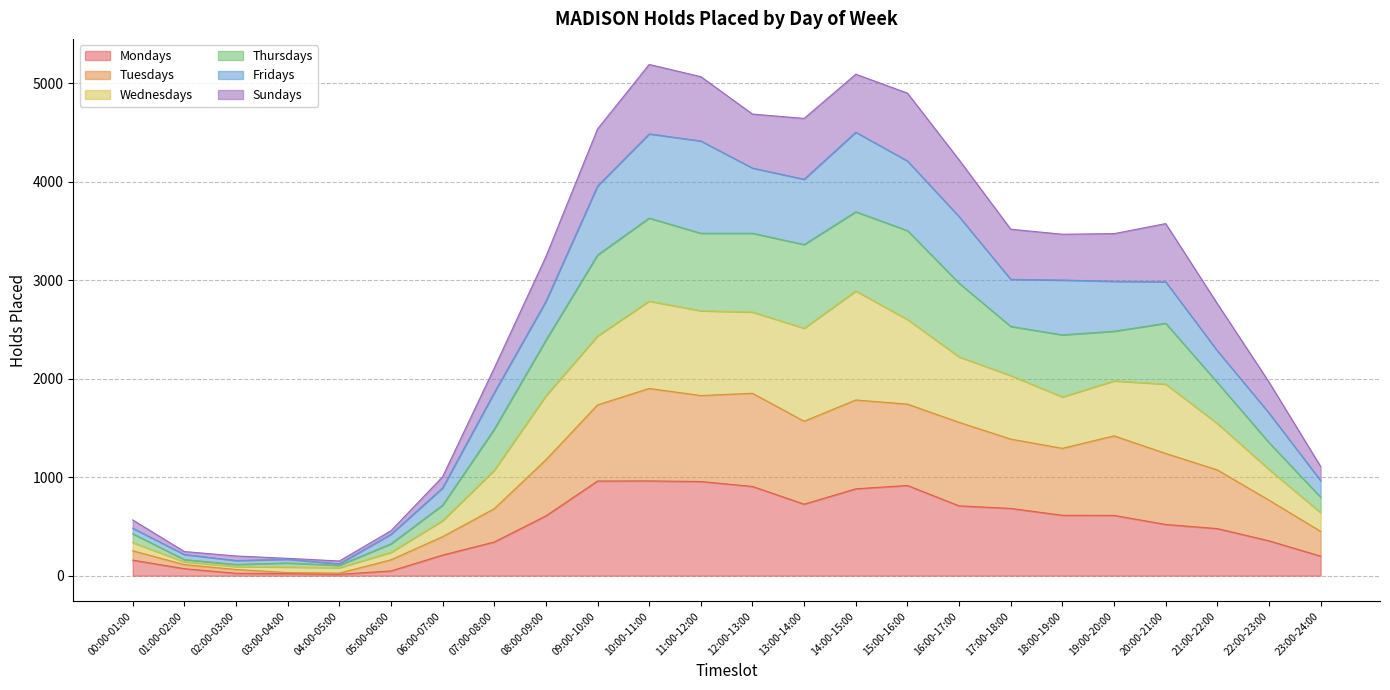

Is it true that Mondays equals 607 at 08:00-09:00?

True